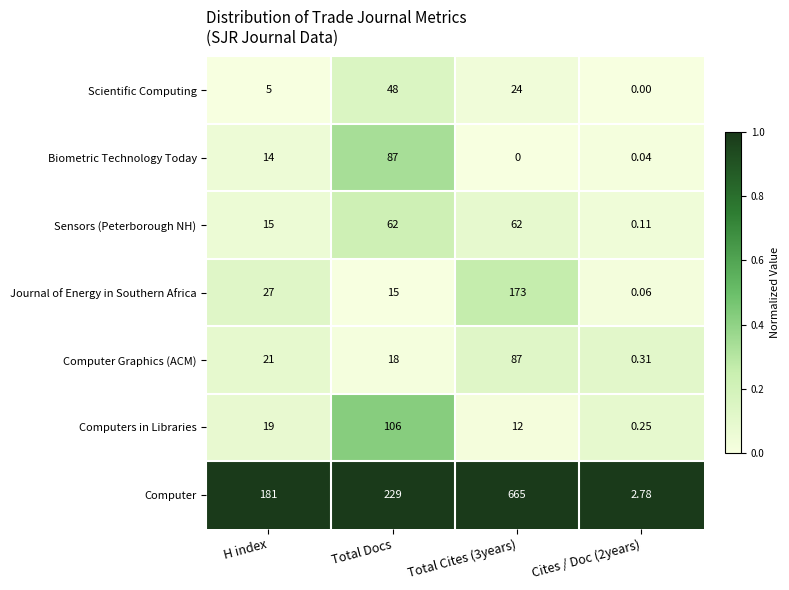

Rank the series at Total Cites (3years) from highest to lowest value.

Computer, Journal of Energy in Southern Africa, Computer Graphics (ACM), Sensors (Peterborough NH), Scientific Computing, Computers in Libraries, Biometric Technology Today